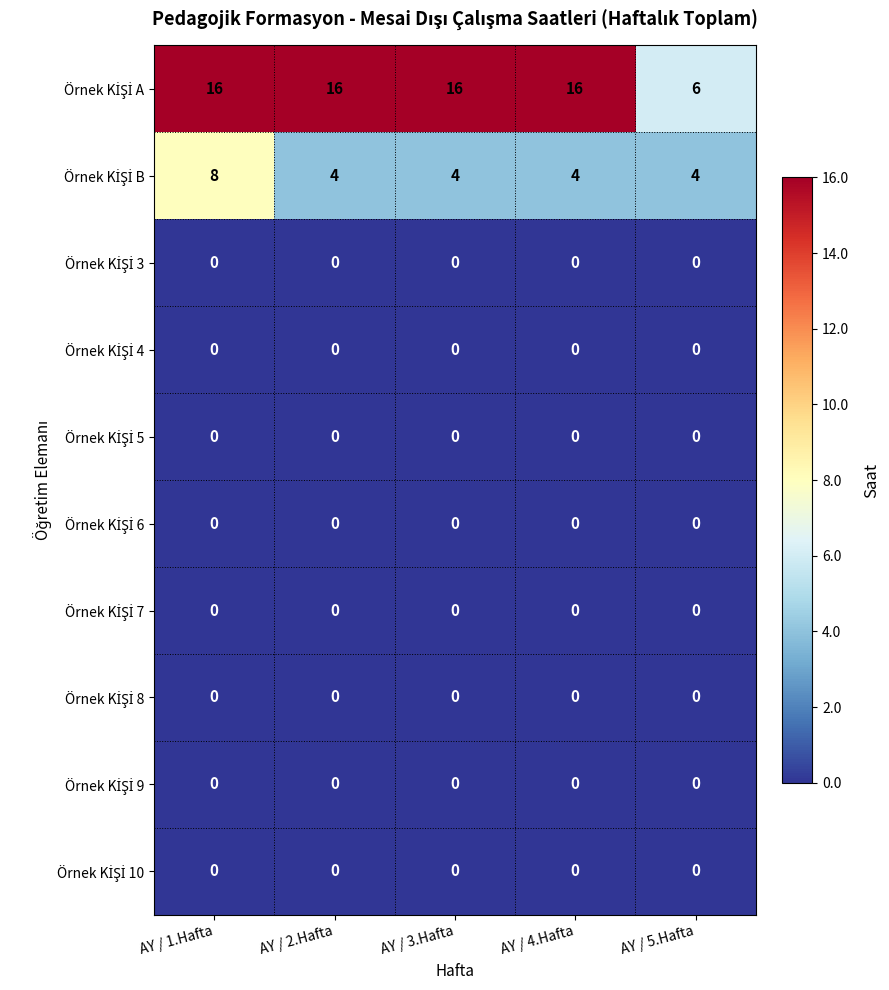

What is the maximum value shown in the chart?

16